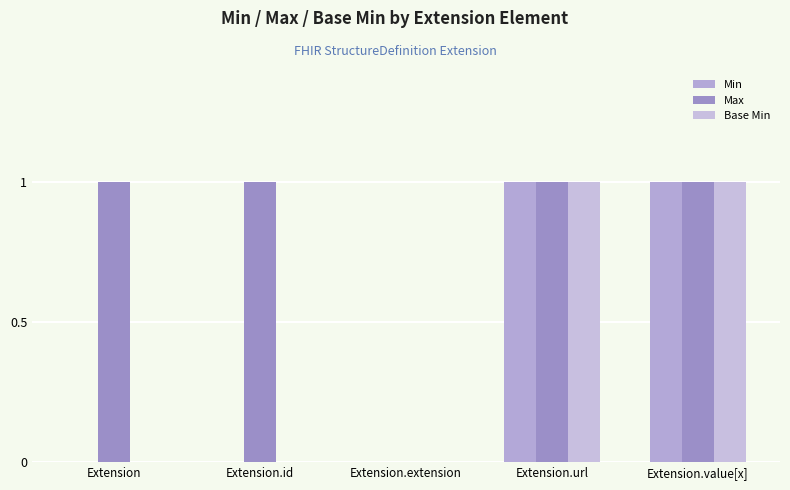

Is it true that Max equals 1 at Extension.extension?

False